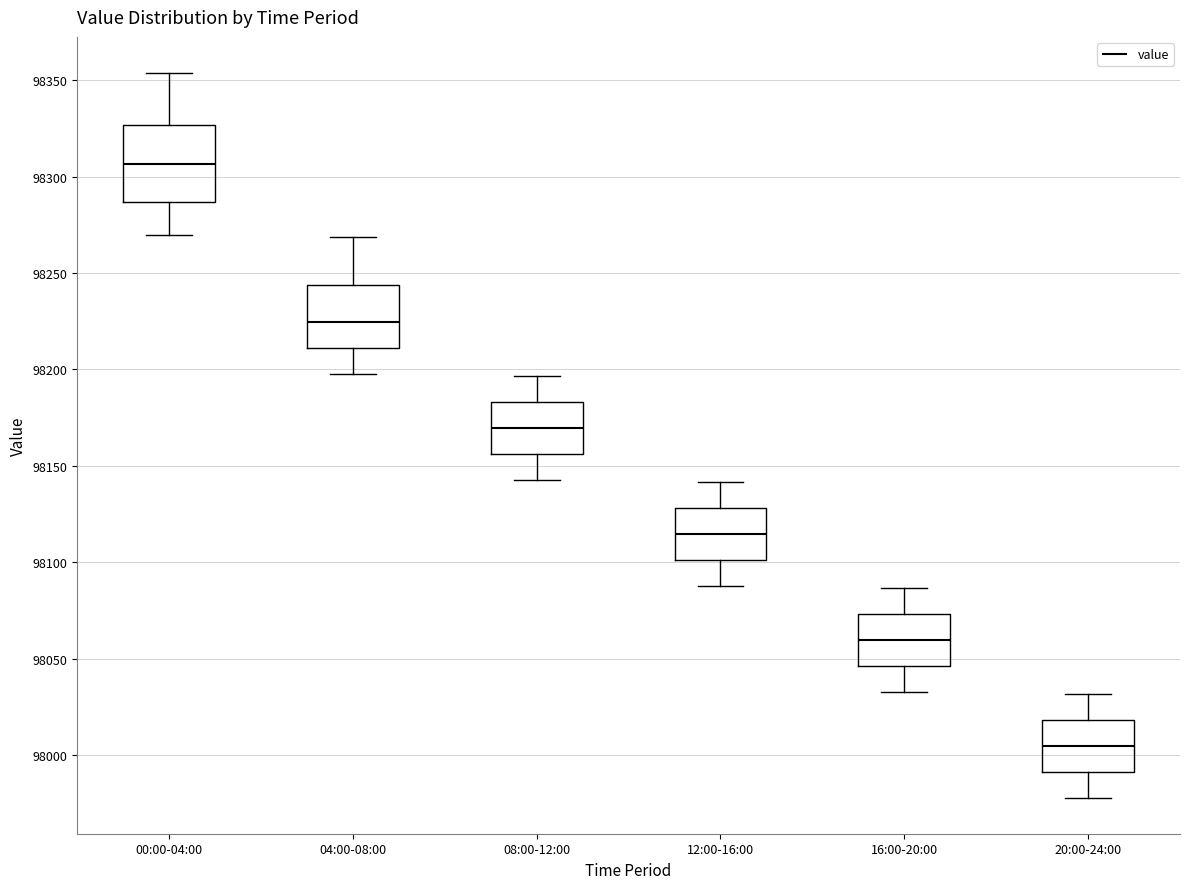

Which box has the lowest median line?

20:00-24:00